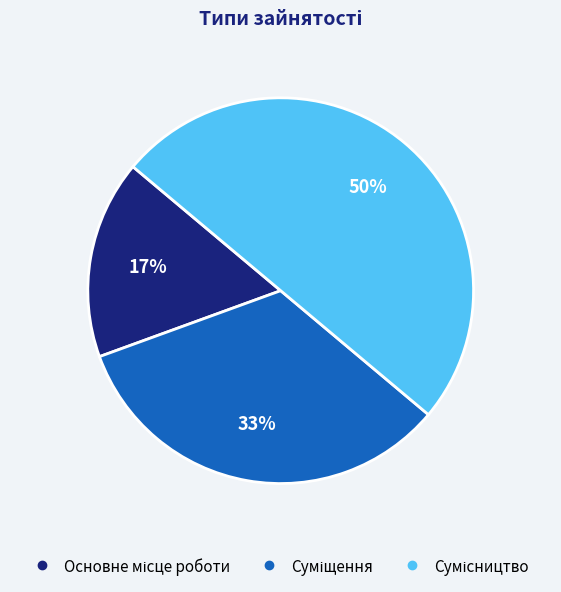

How many segments does this pie chart have?

3